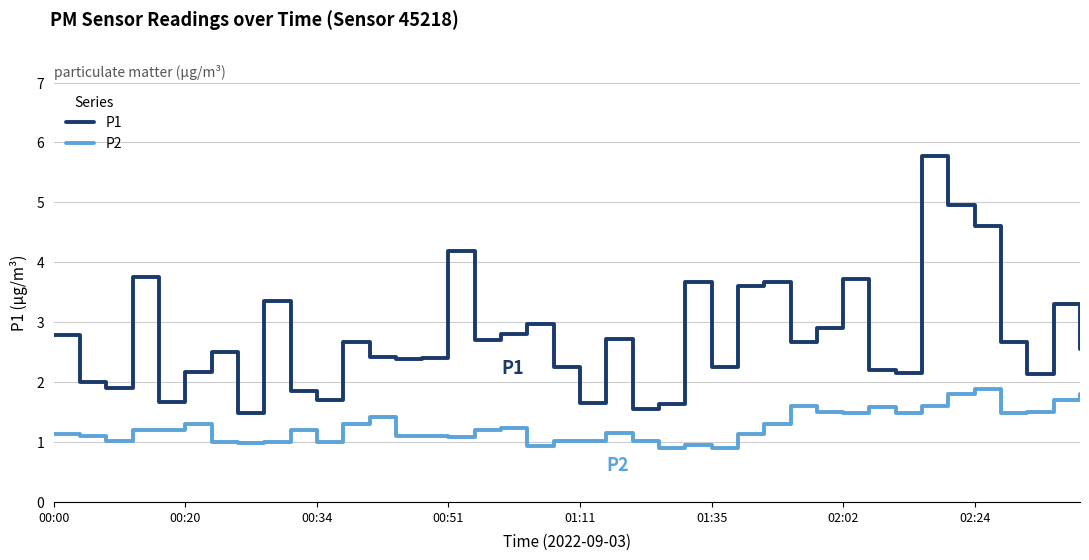

What are all the series names shown in the legend?

P1, P2